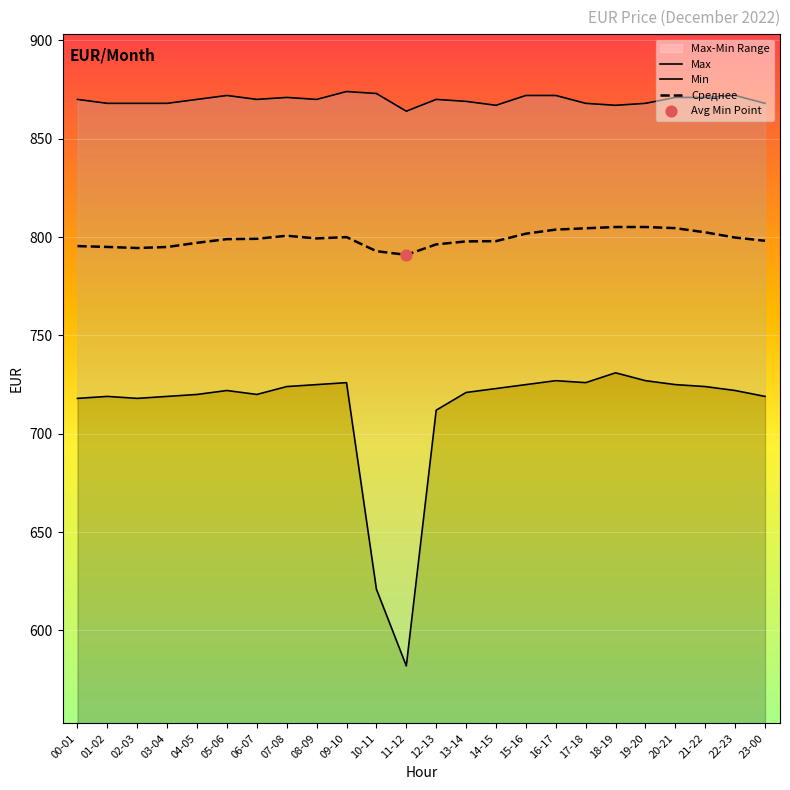

Which series contains the highest Y value?

Max